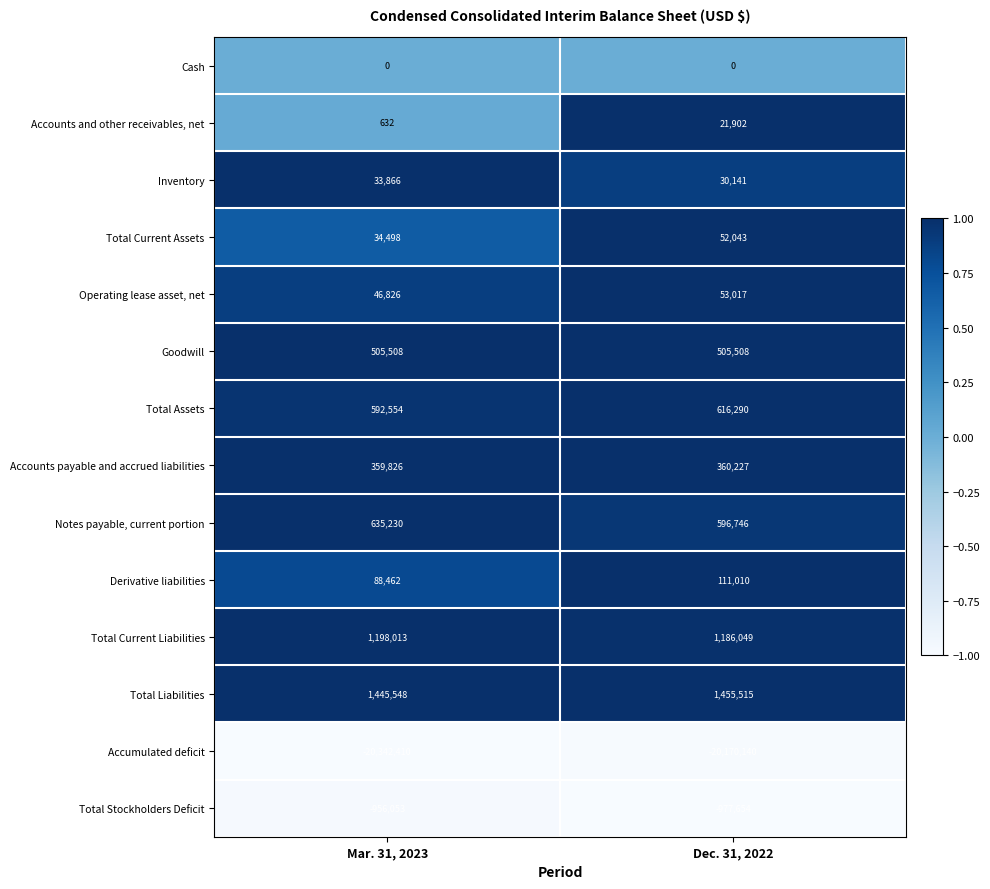

The Accounts and other receivables, net series shows 632 at Mar. 31, 2023. True or false?

True